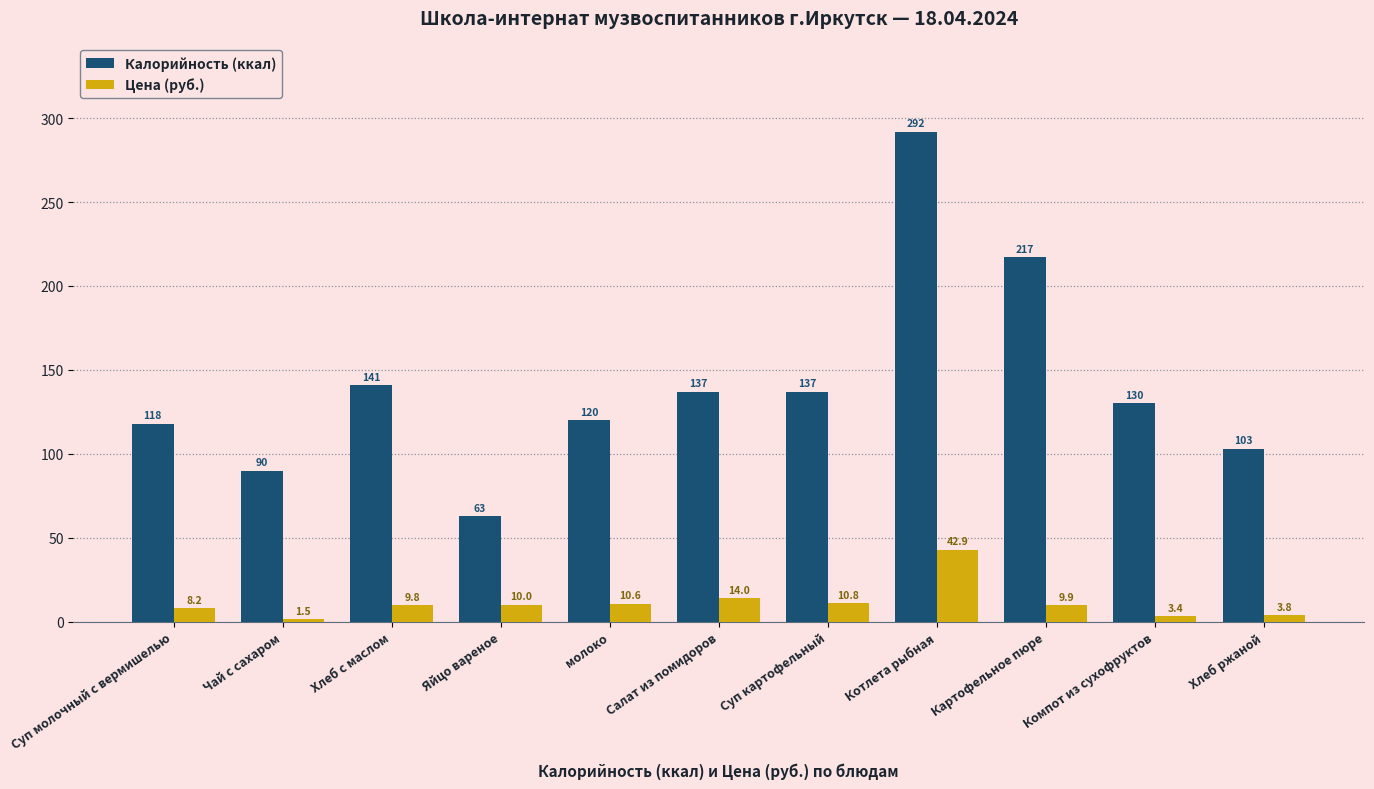

Rank the series by their maximum value, from highest to lowest.

Калорийность (ккал), Цена (руб.)